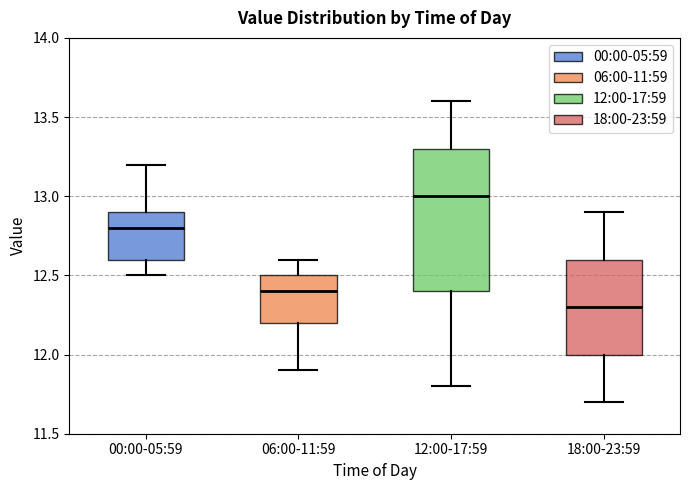

Reading left to right, transcribe this box plot: for each box, give where its median line is, the range the box spans, and where its two whiskers end, as read against the y-axis. The values are not printed on the chart, so give them approximately, as read against the axis.

00:00-05:59: median 12.8, box 12.6 to 12.9, whiskers 12.5 to 13.2
06:00-11:59: median 12.4, box 12.2 to 12.5, whiskers 11.9 to 12.6
12:00-17:59: median 13.0, box 12.4 to 13.3, whiskers 11.8 to 13.6
18:00-23:59: median 12.3, box 12.0 to 12.6, whiskers 11.7 to 12.9